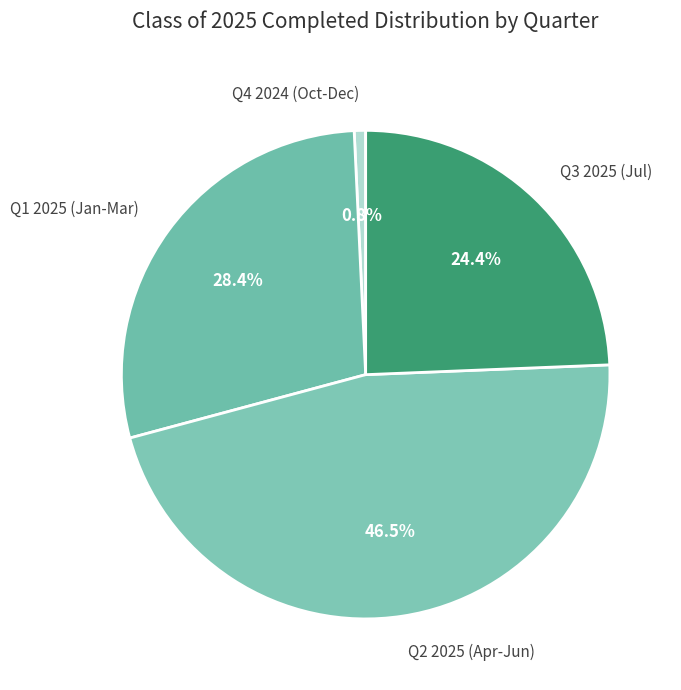

How many segments does this pie chart have?

4